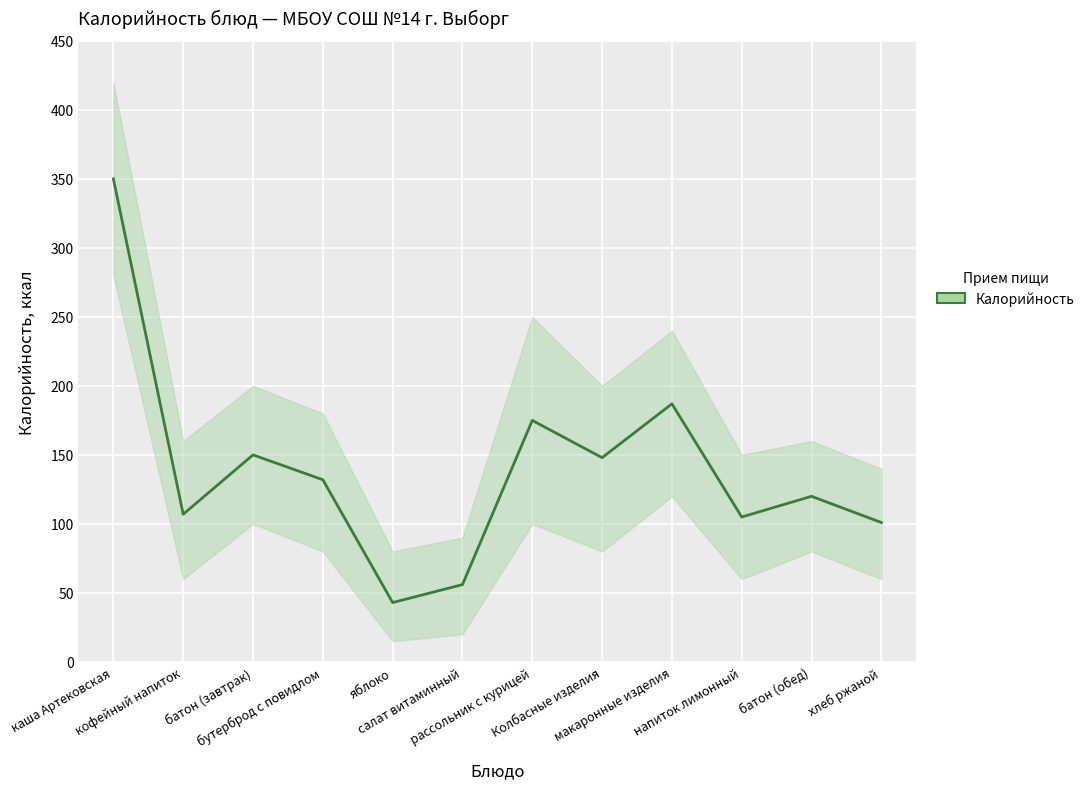

What is the label of the 8th point from the left?

Колбасные изделия